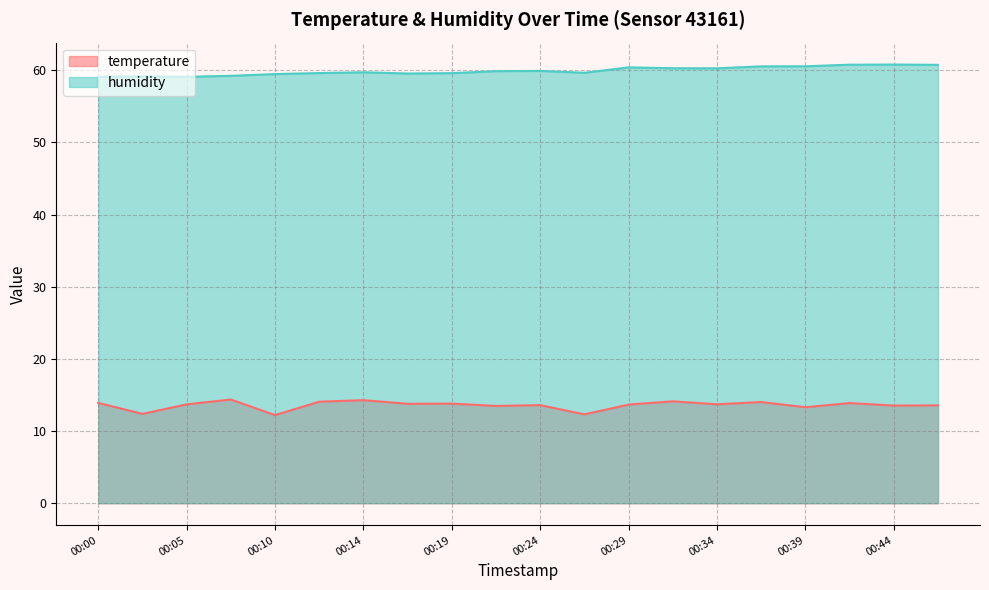

How many lines are shown in the chart?

2